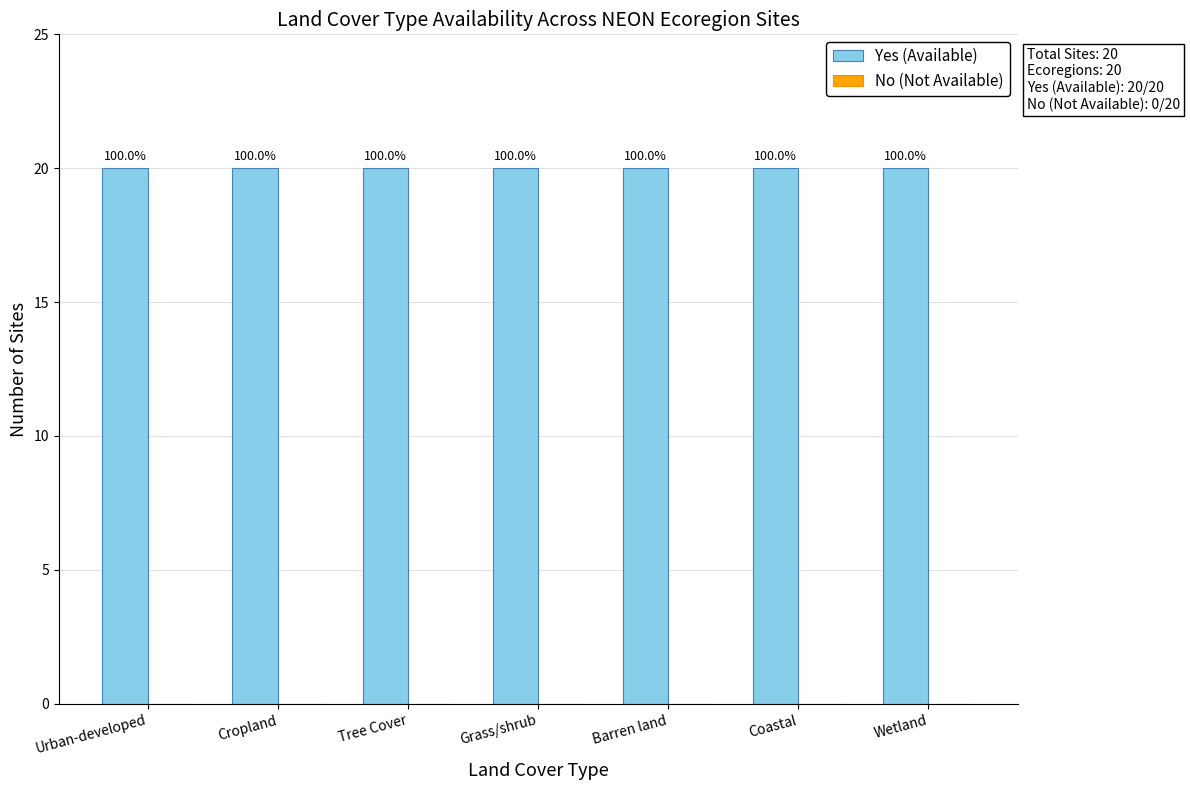

Which series has the largest total across all categories?

Yes (Available)